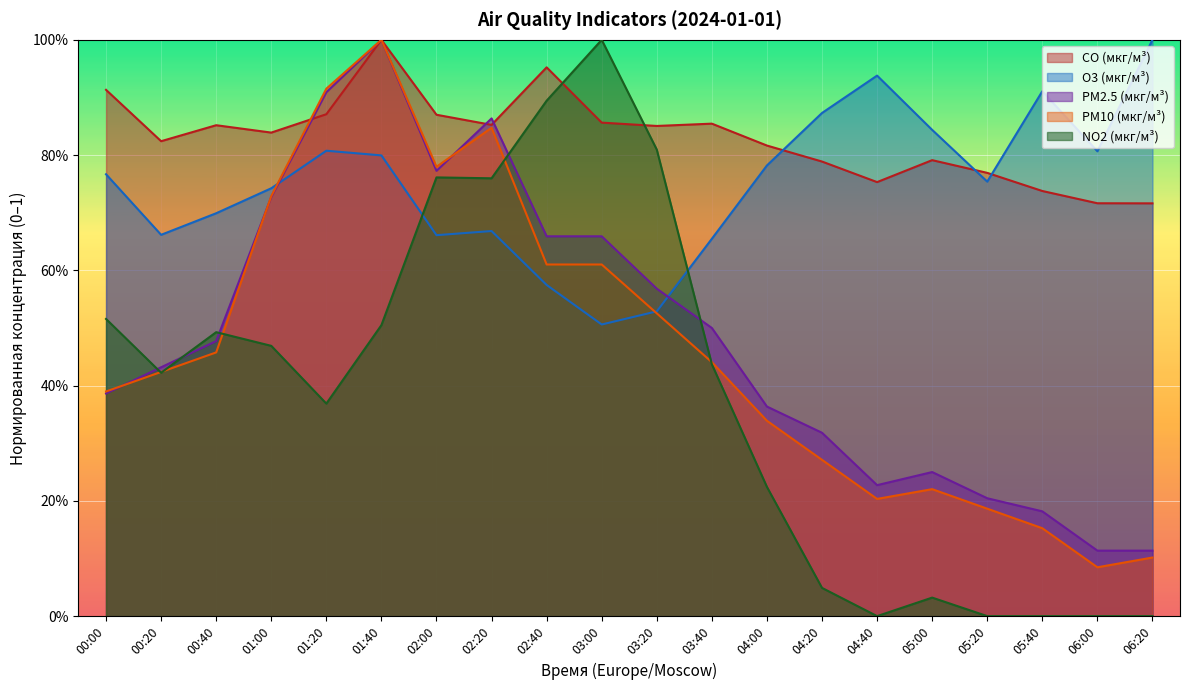

Count the number of categories in the chart.

20